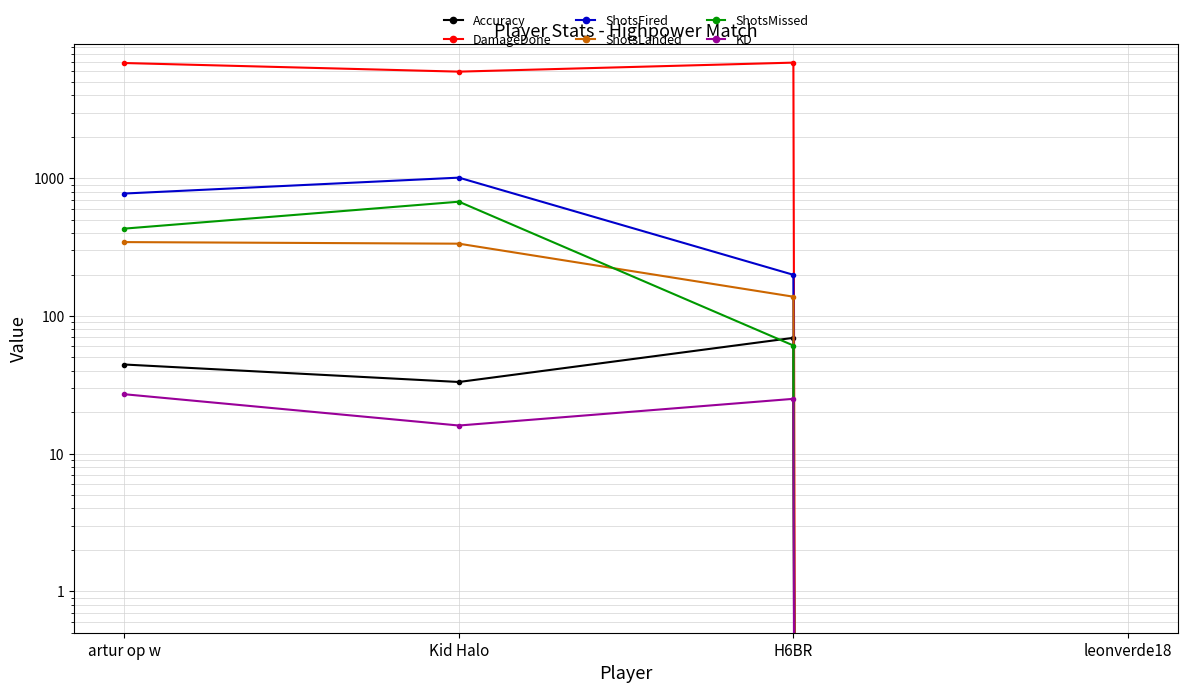

Which category has the highest value across all series?

H6BR